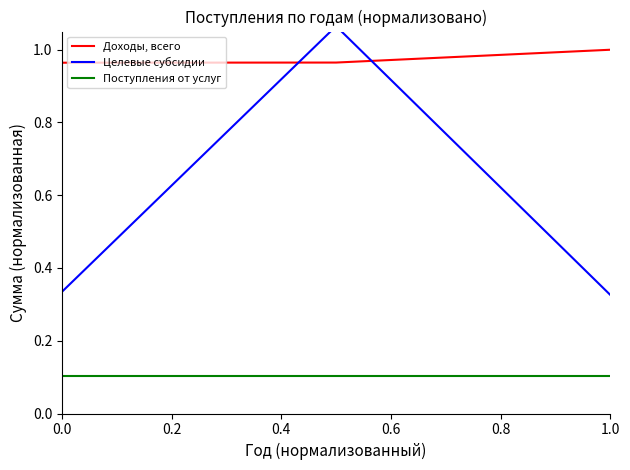

Is the value of Поступления от услуг at 0.0 greater than the value of Доходы, всего at 1.0?

No